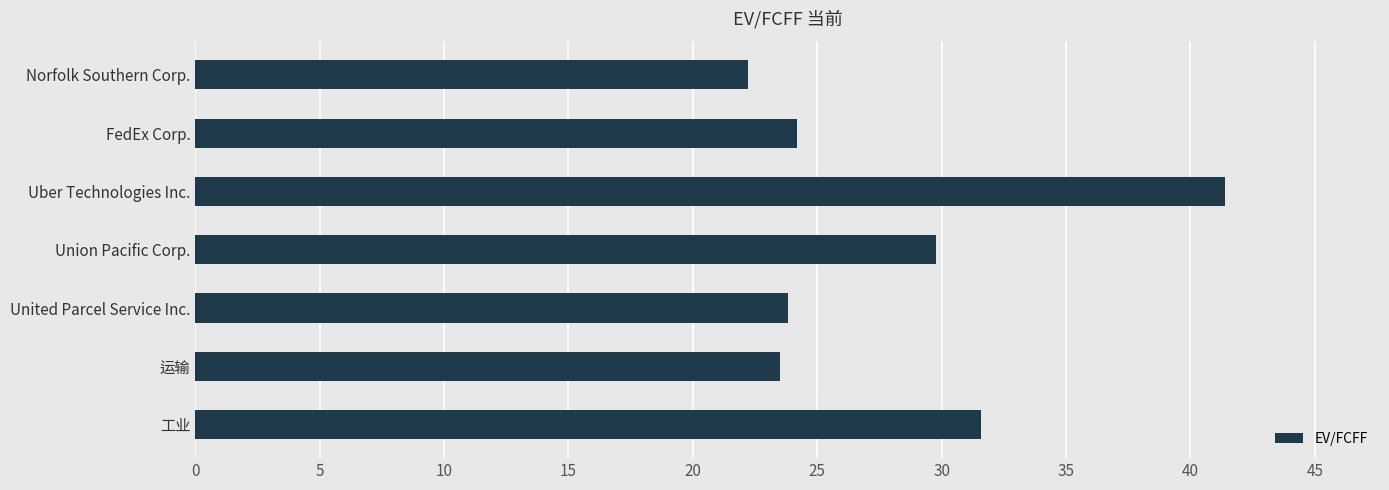

What value does the data have at 运输?

23.5